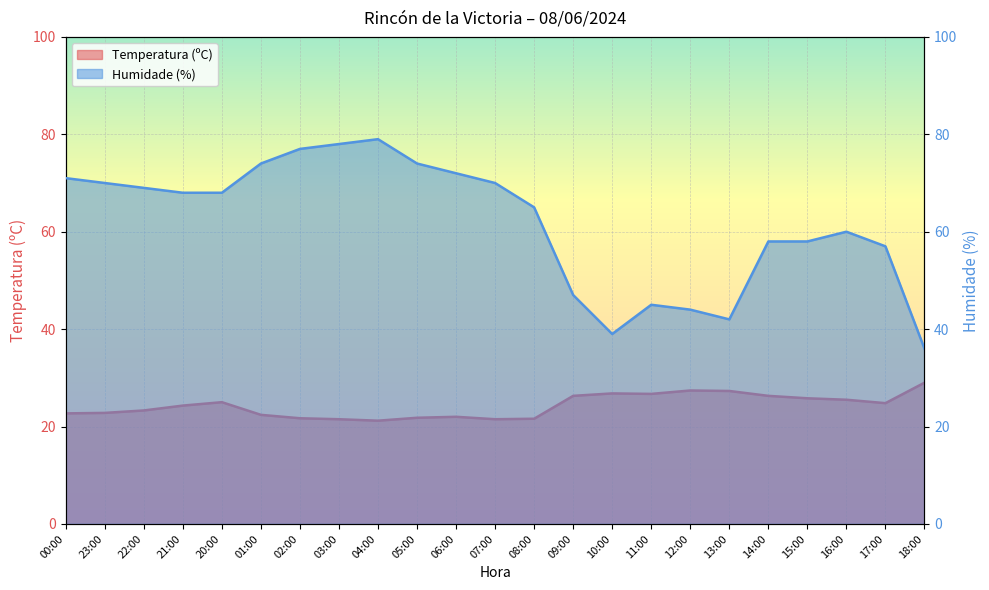

What are all the series names shown in the legend?

Temperatura (ºC), Humidade (%)